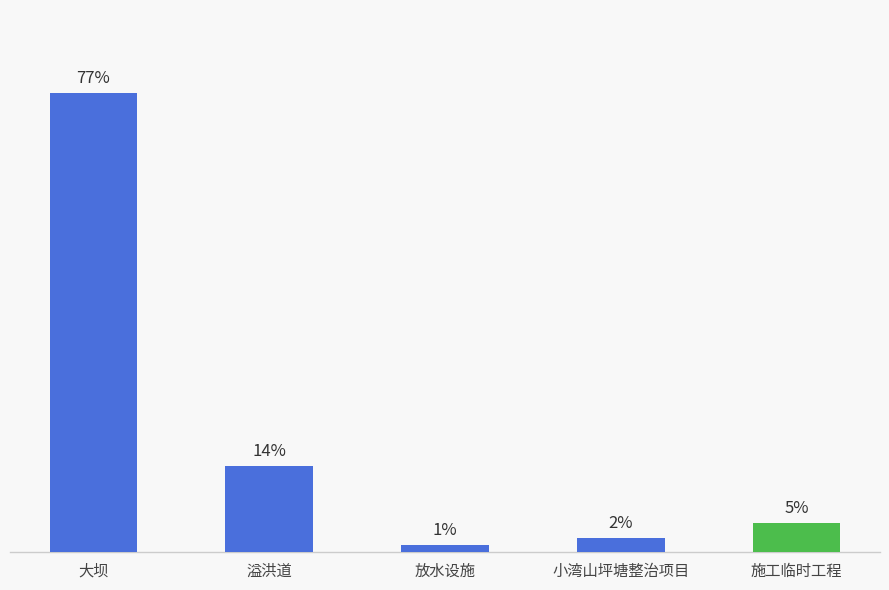

Are the bars horizontal?

No